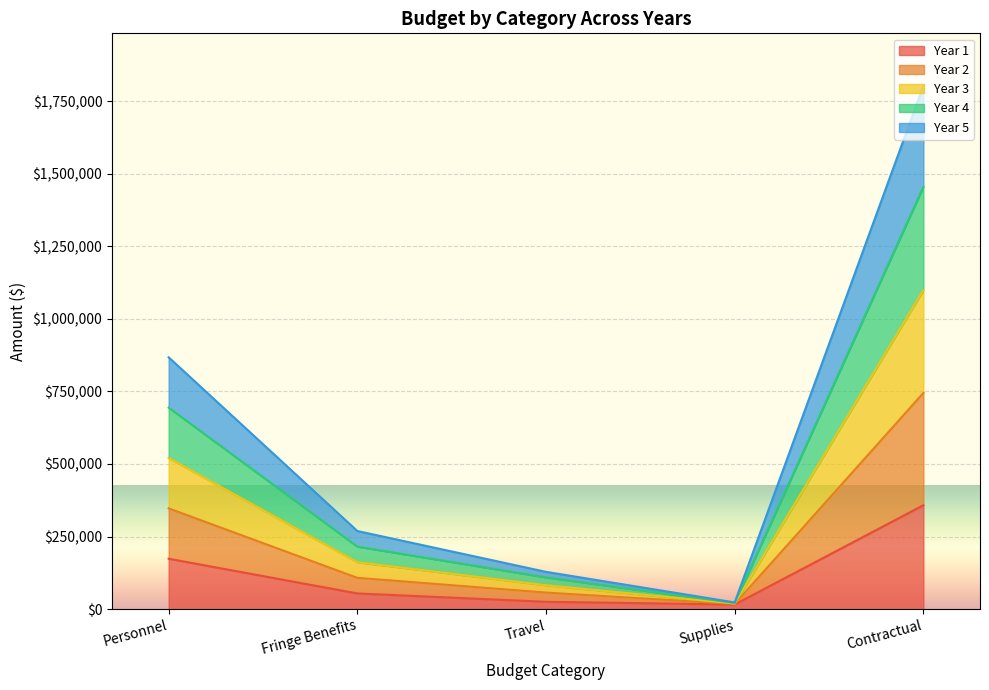

At which category is the sum across all series the highest?

Contractual